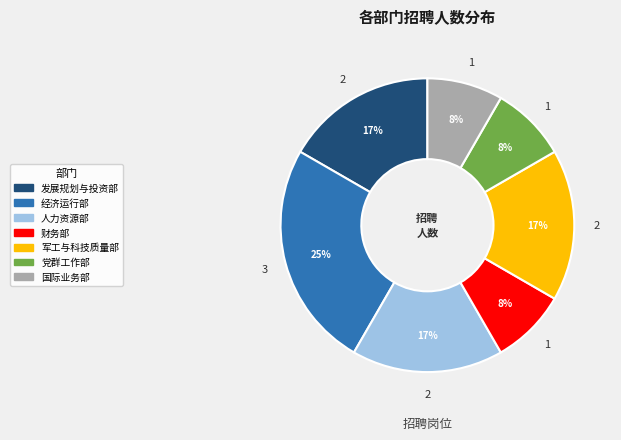

Approximately how many times larger is the value at 军工与科技质量部 compared to 经济运行部?

0.7